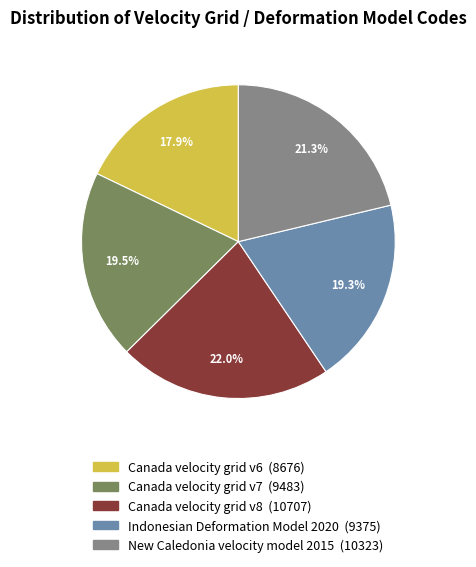

Which has a higher value, Indonesian Deformation Model 2020 or Canada velocity grid v8?

Canada velocity grid v8